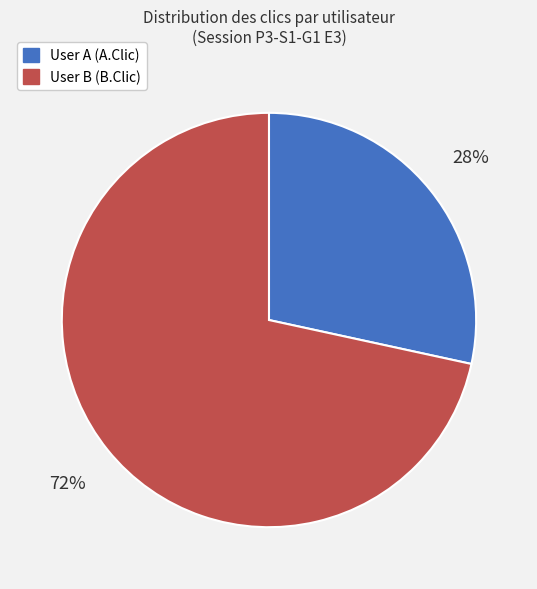

To the nearest percent, what is the average slice percentage?

50%